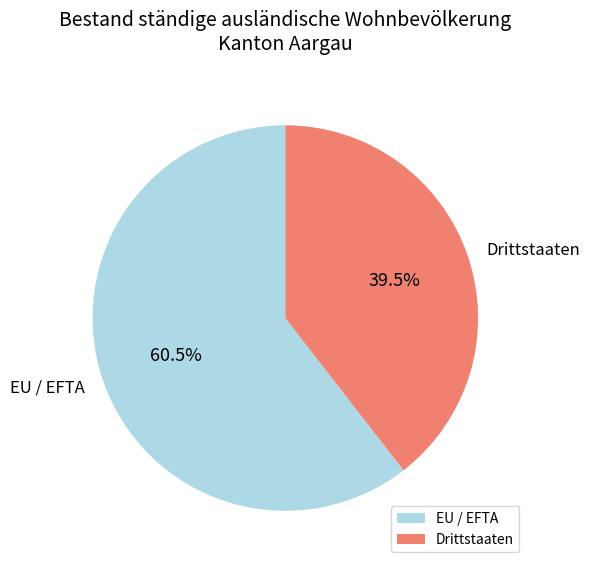

How many slices are in this pie chart?

2